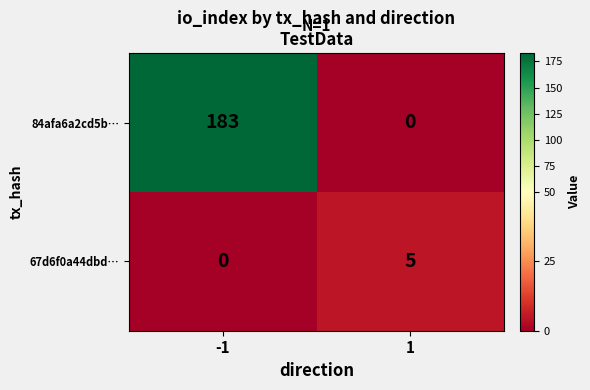

Reading left to right, what are all the values shown in this chart?

84afa6a2cd5b…: -1=183	1=0
67d6f0a44dbd…: -1=0	1=5